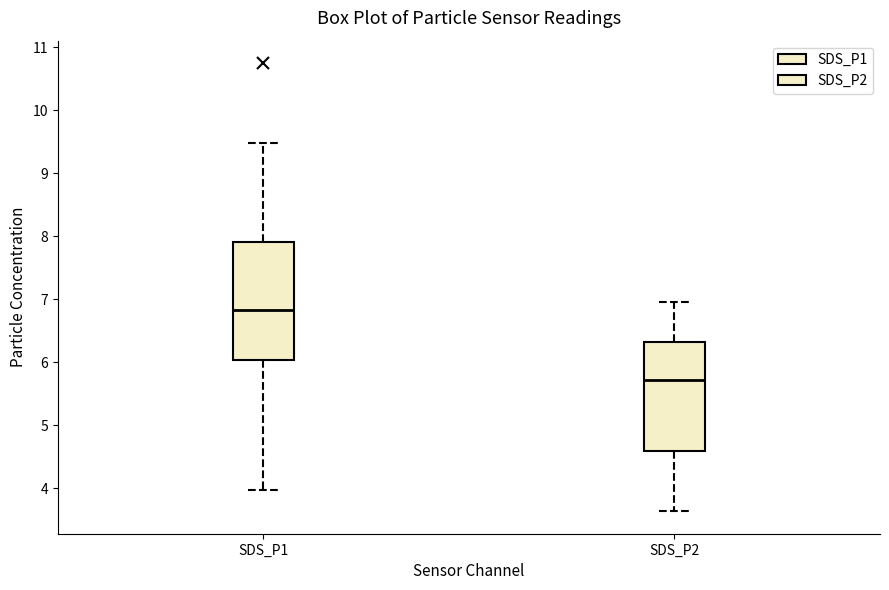

Where does the median line of the box for SDS_P2 sit on the y-axis? The values are not printed on the chart, so give them approximately, as read against the axis.

5.7